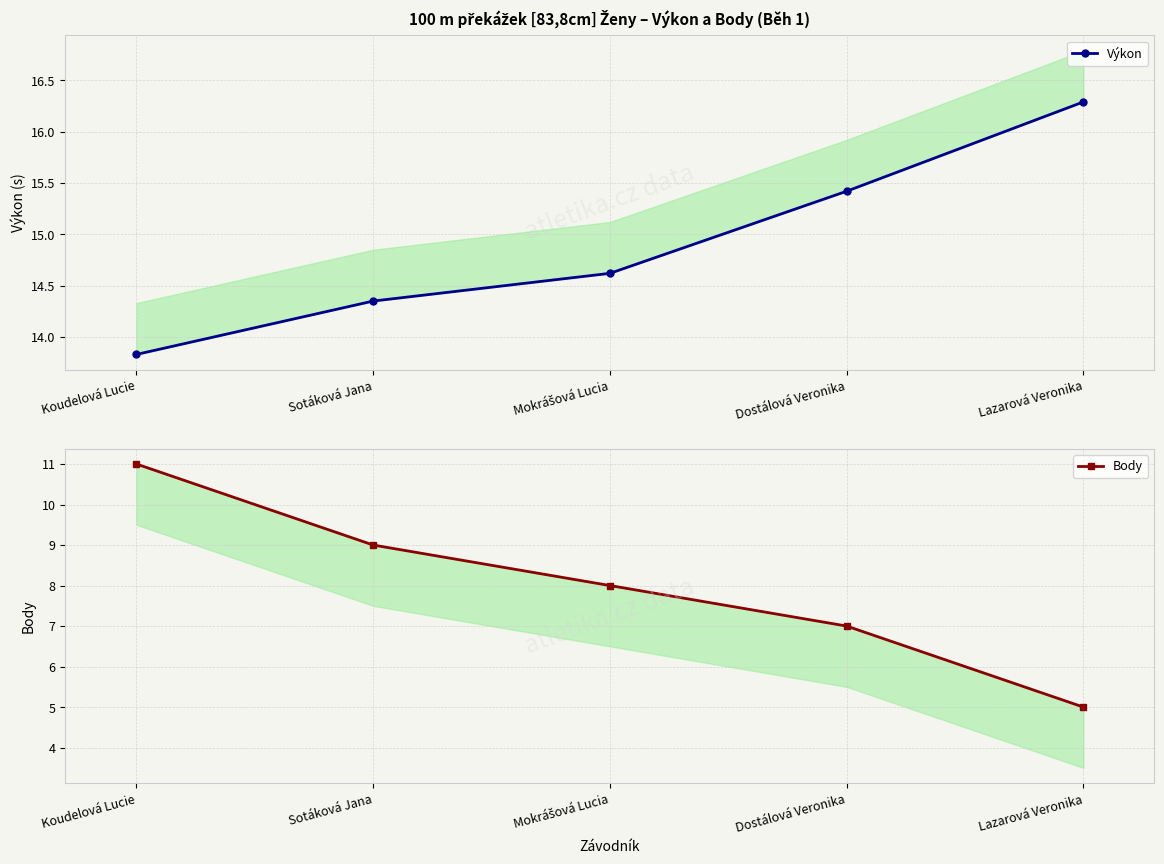

How many categories are shown in the chart?

5